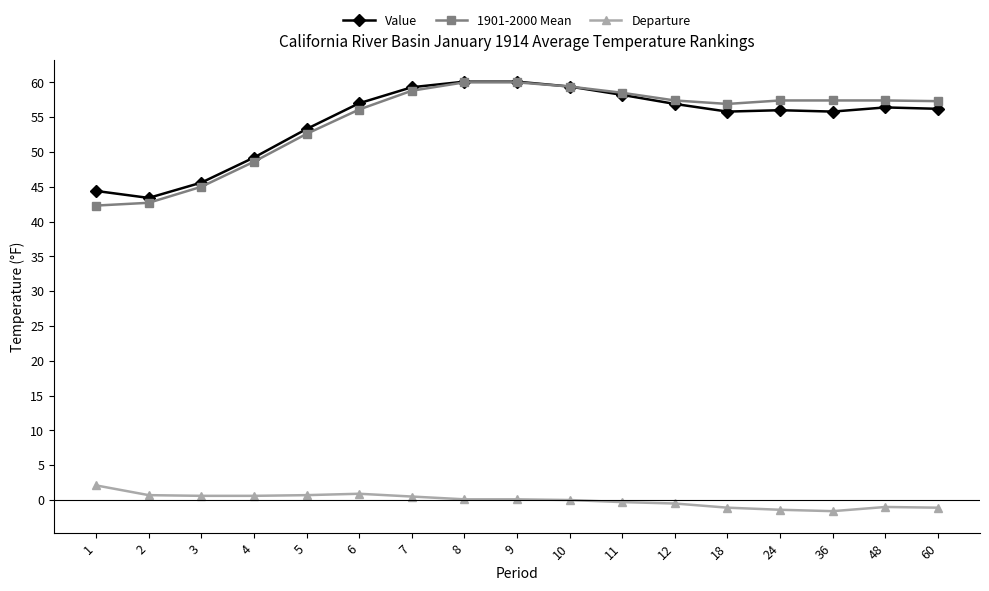

How many data points does each series have?

17